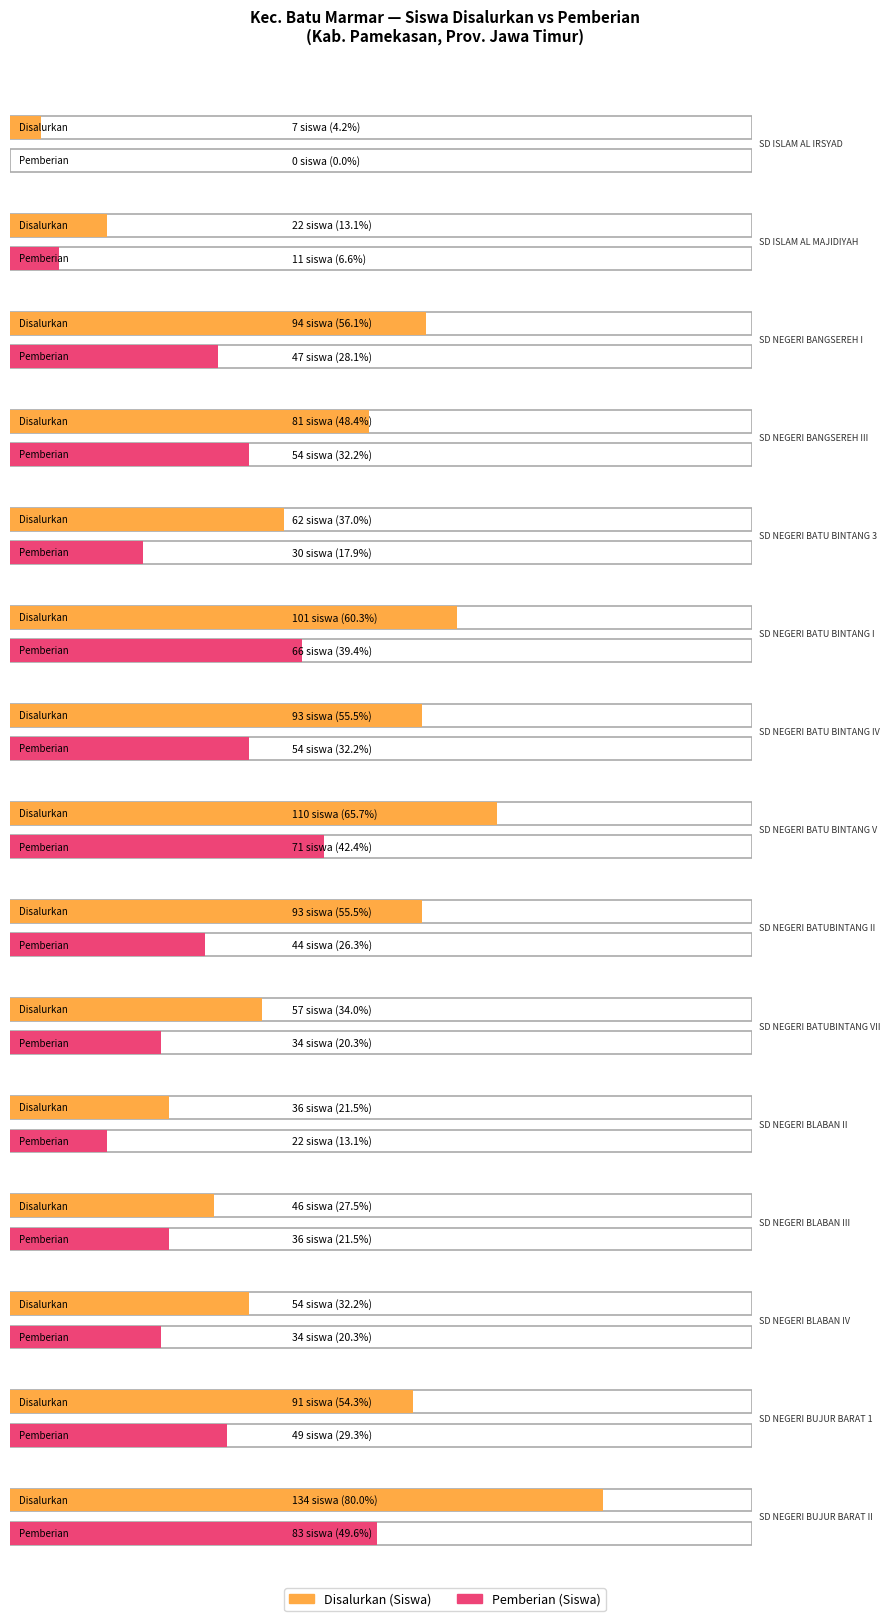

How many bars are there in total?

30